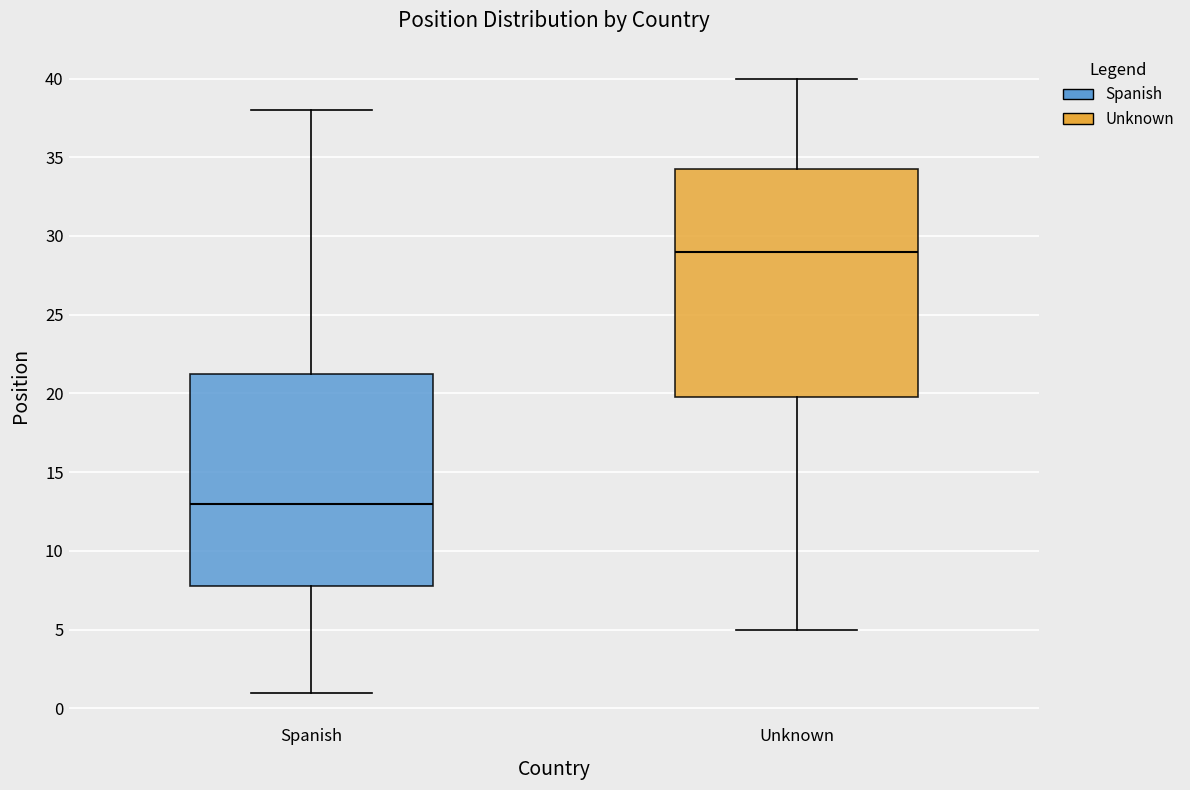

Where does the lower whisker of the box for Unknown end on the y-axis? The values are not printed on the chart, so give them approximately, as read against the axis.

5.0